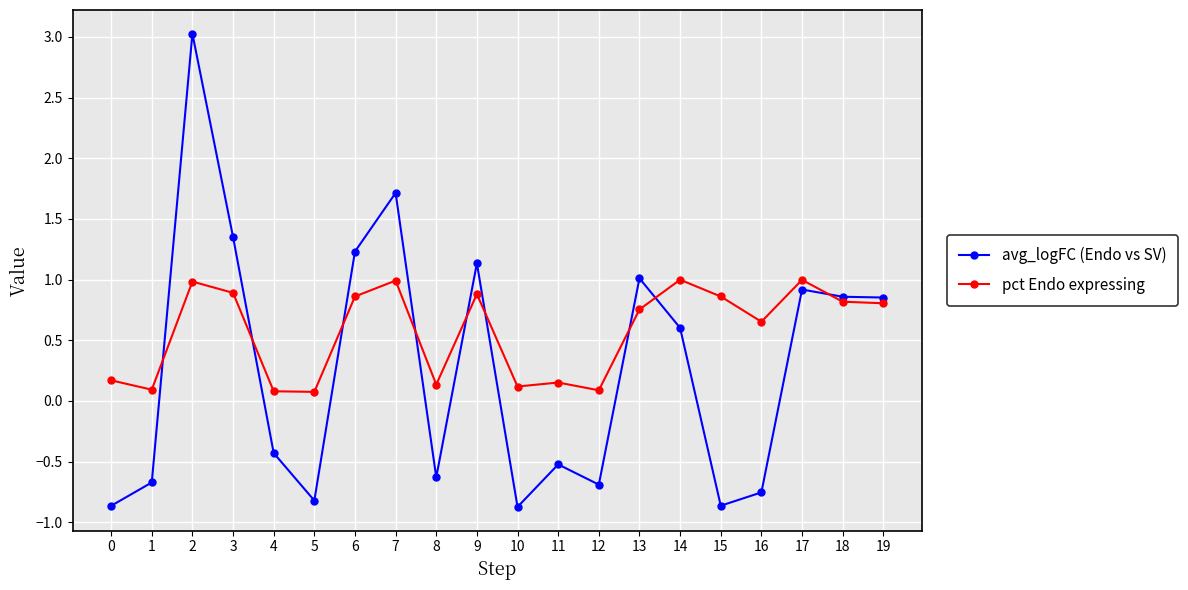

True or false: avg_logFC (Endo vs SV) has a value of 1.0 at 13.

True